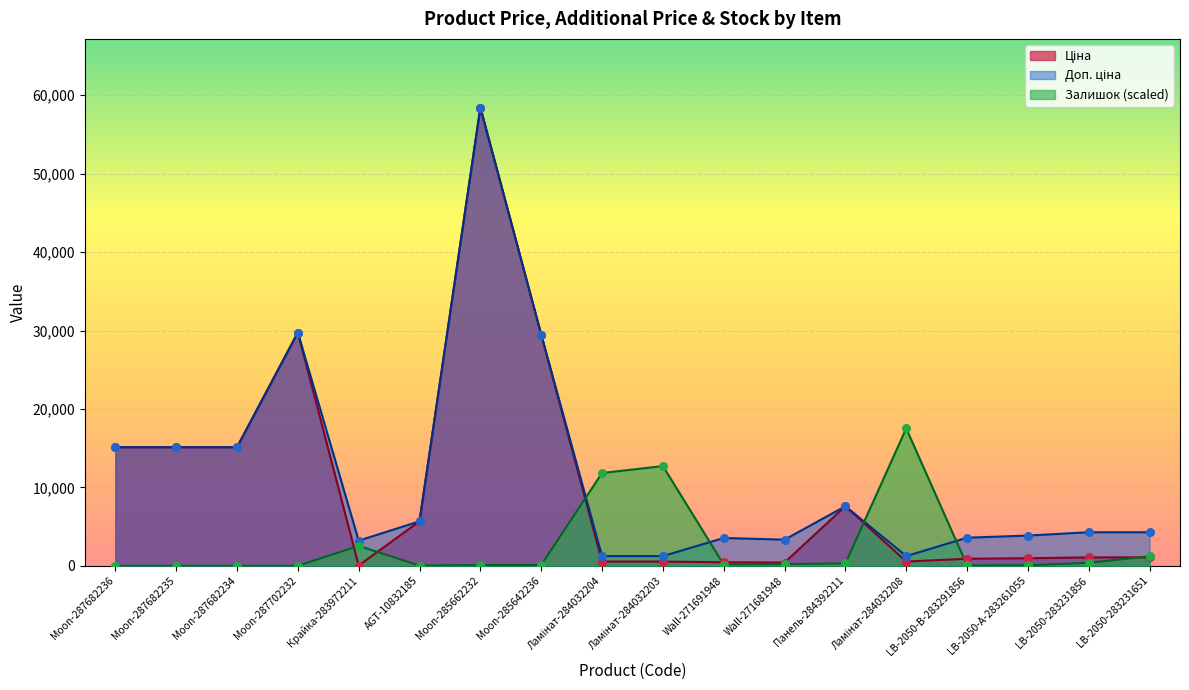

Is the value of Ціна at Панель-284392211 greater than the value of Доп. ціна at Wall-271681948?

Yes